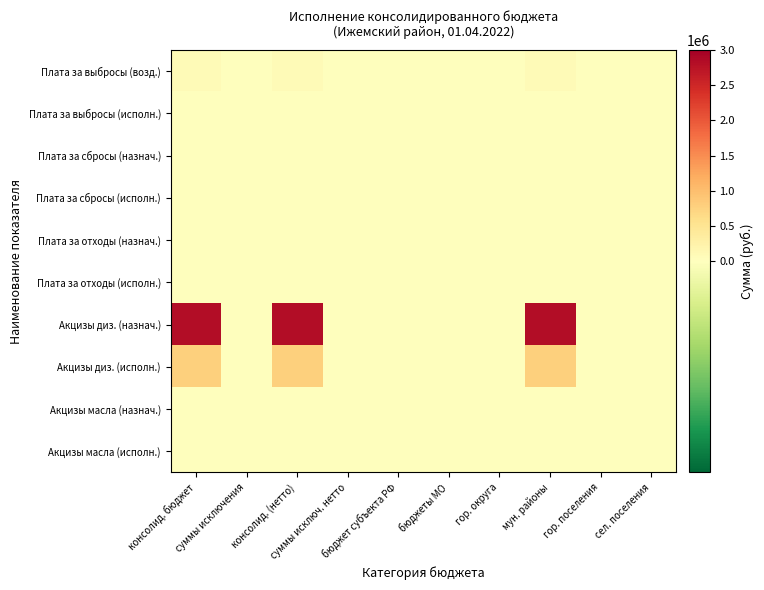

Rank the series by their maximum value, from lowest to highest.

Плата за выбросы (исполн.), Плата за сбросы (исполн.), Плата за отходы (исполн.), Плата за сбросы (назнач.), Акцизы масла (исполн.), Плата за отходы (назнач.), Акцизы масла (назнач.), Плата за выбросы (возд.), Акцизы диз. (исполн.), Акцизы диз. (назнач.)